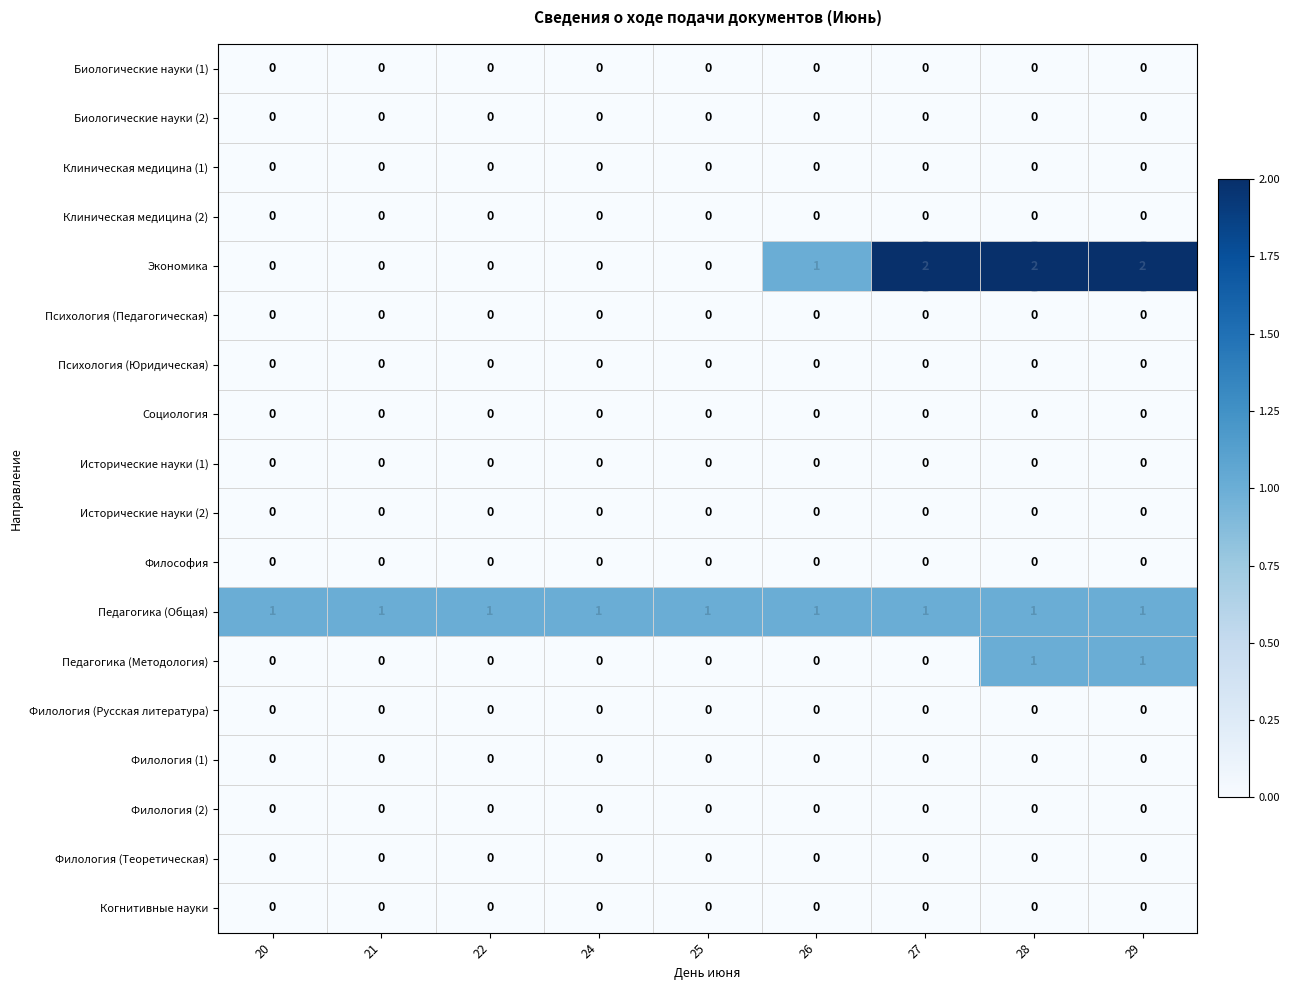

Which series has the largest total across all categories?

Педагогика (Общая)